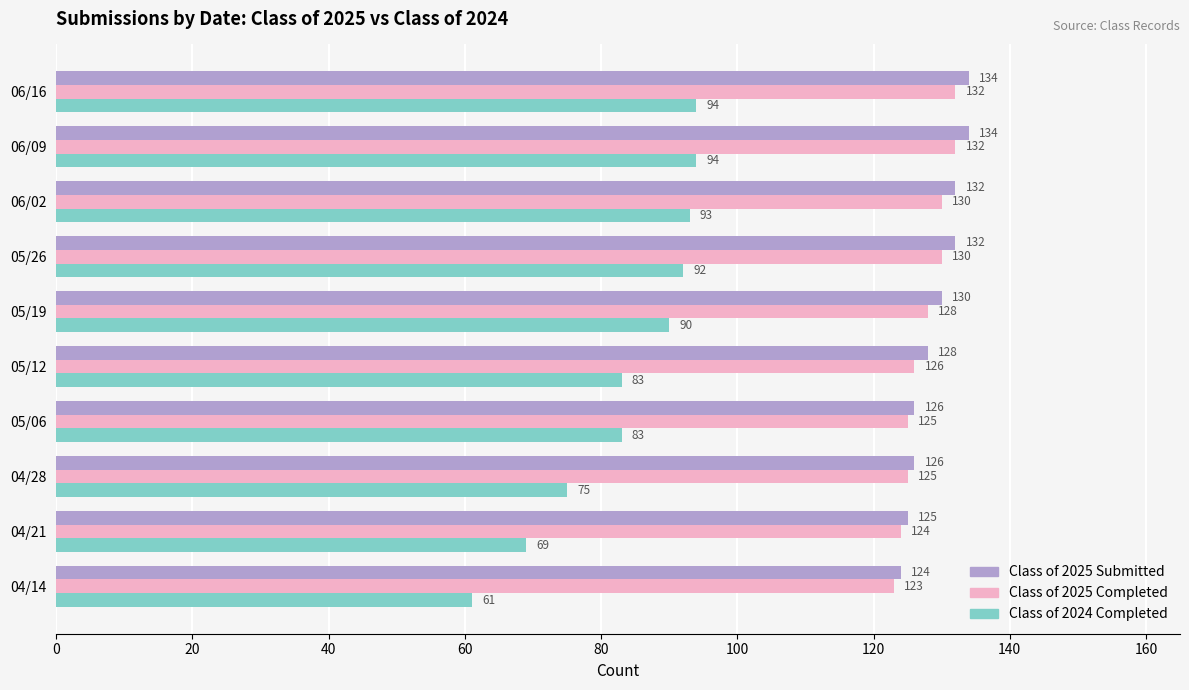

Rank the series by their maximum value, from lowest to highest.

Class of 2024 Completed, Class of 2025 Completed, Class of 2025 Submitted